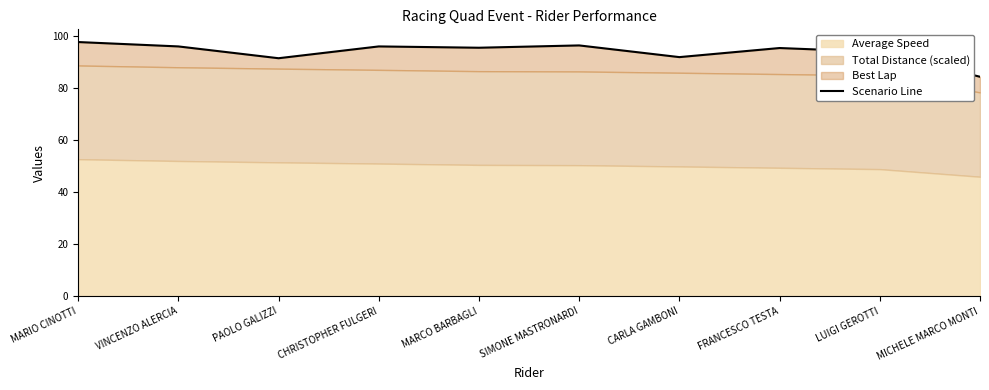

Does the chart display data point markers on the line(s)?

No